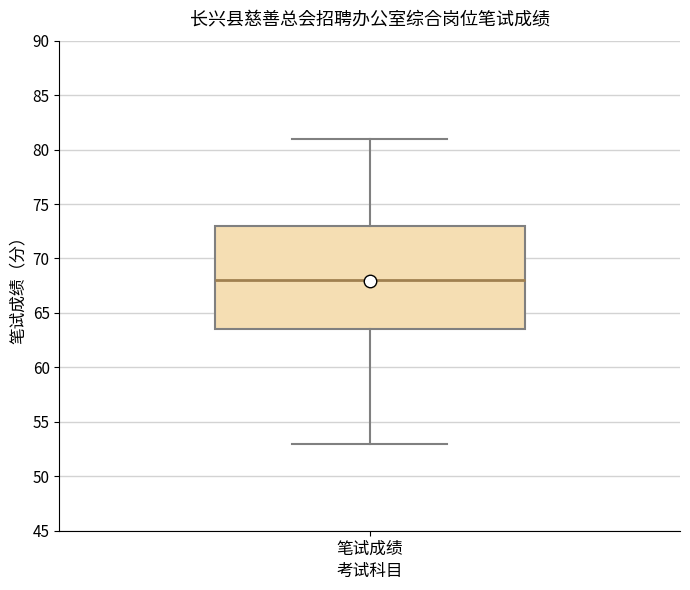

Transcribe this box plot: give where the median line is, the range the box spans, and where the two whiskers end, as read against the y-axis. The values are not printed on the chart, so give them approximately, as read against the axis.

median 68.0, box 63.5 to 73.0, whiskers 53.0 to 81.0